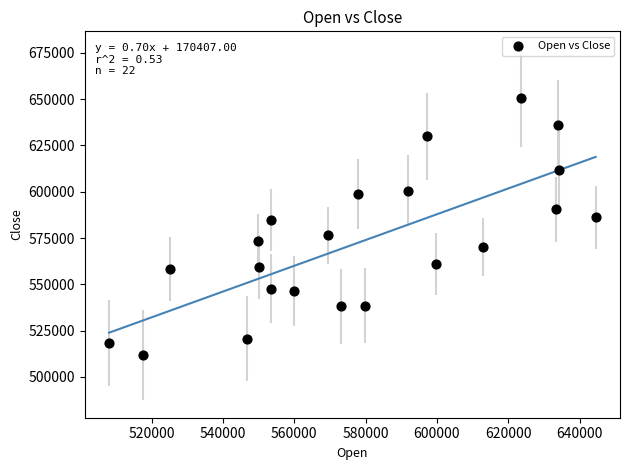

What is the range of X values (max minus min)?

136435